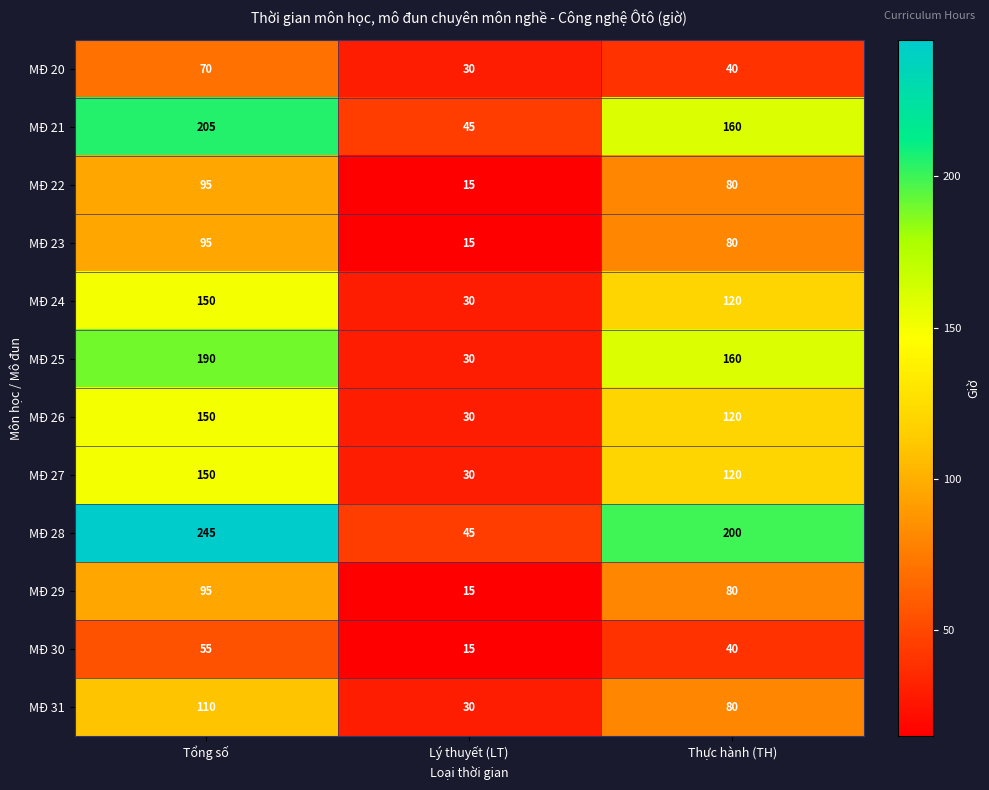

What is the difference between the highest and lowest values at Tổng số?

190